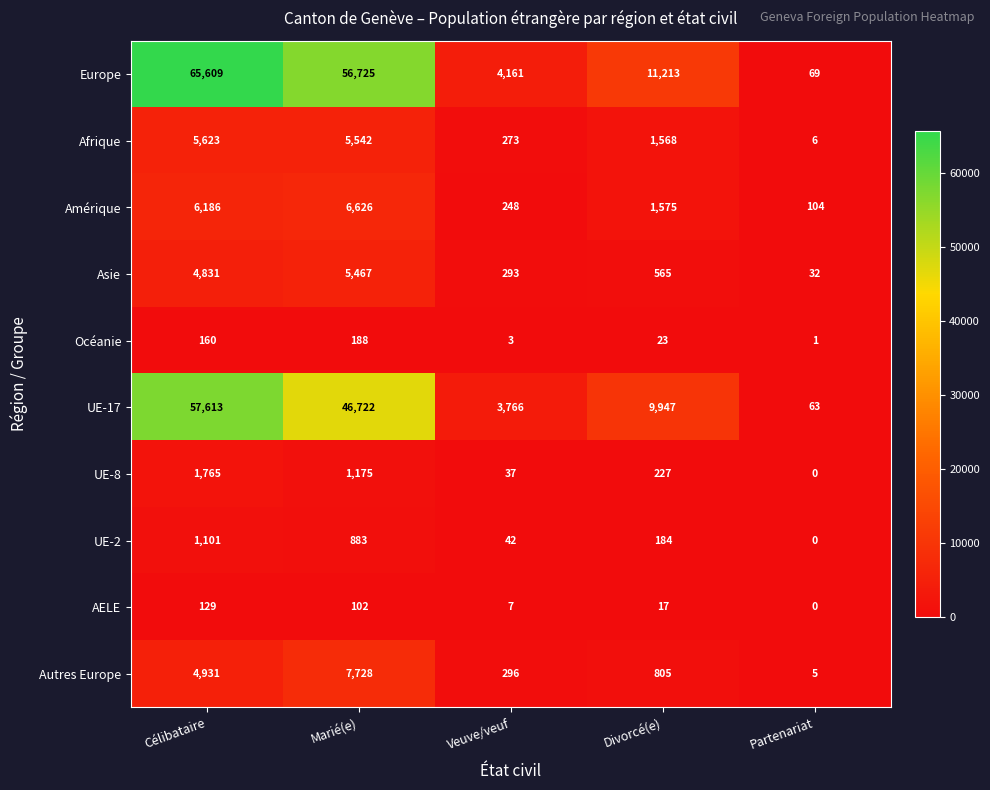

The Afrique series shows 416 at Divorcé(e). True or false?

False